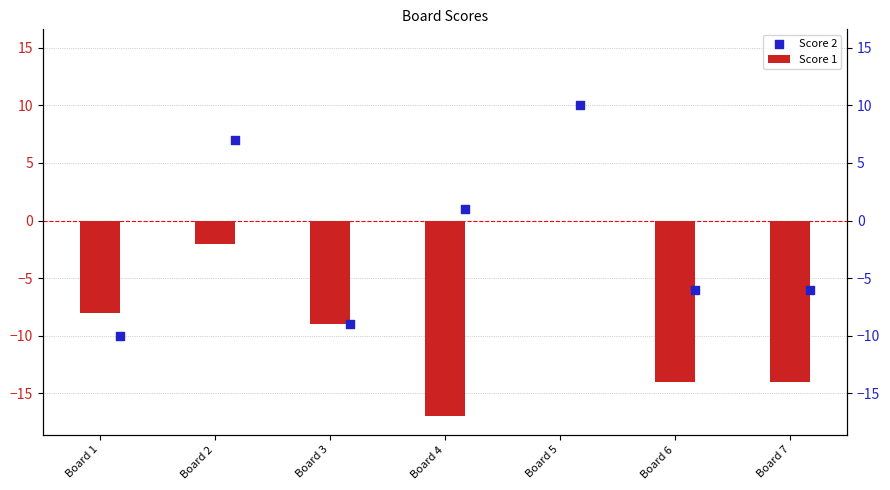

What is the total value across all series at Board 3?

-18